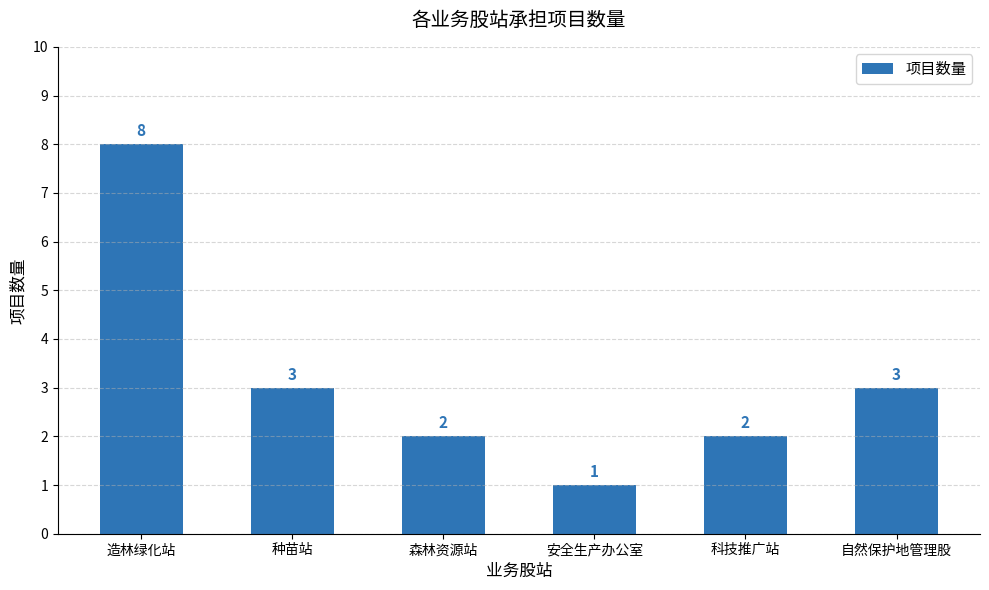

Approximately how many times larger is the value at 科技推广站 compared to 种苗站?

0.7